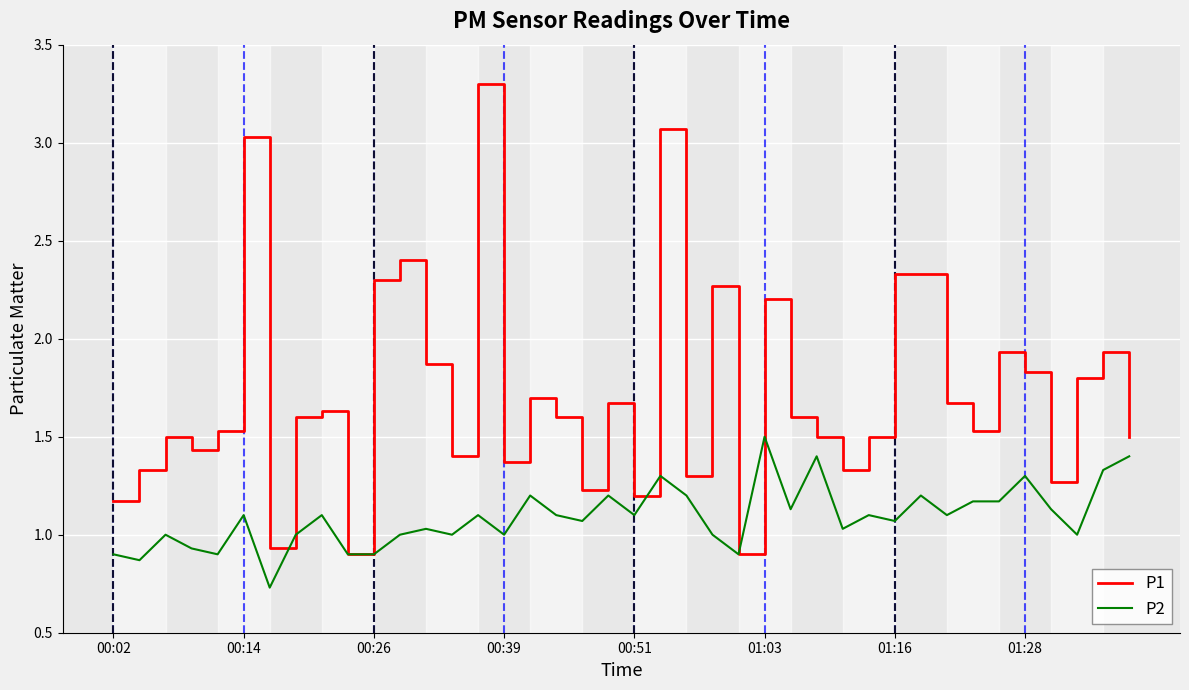

List the series in order of their peak value, lowest first.

P2, P1